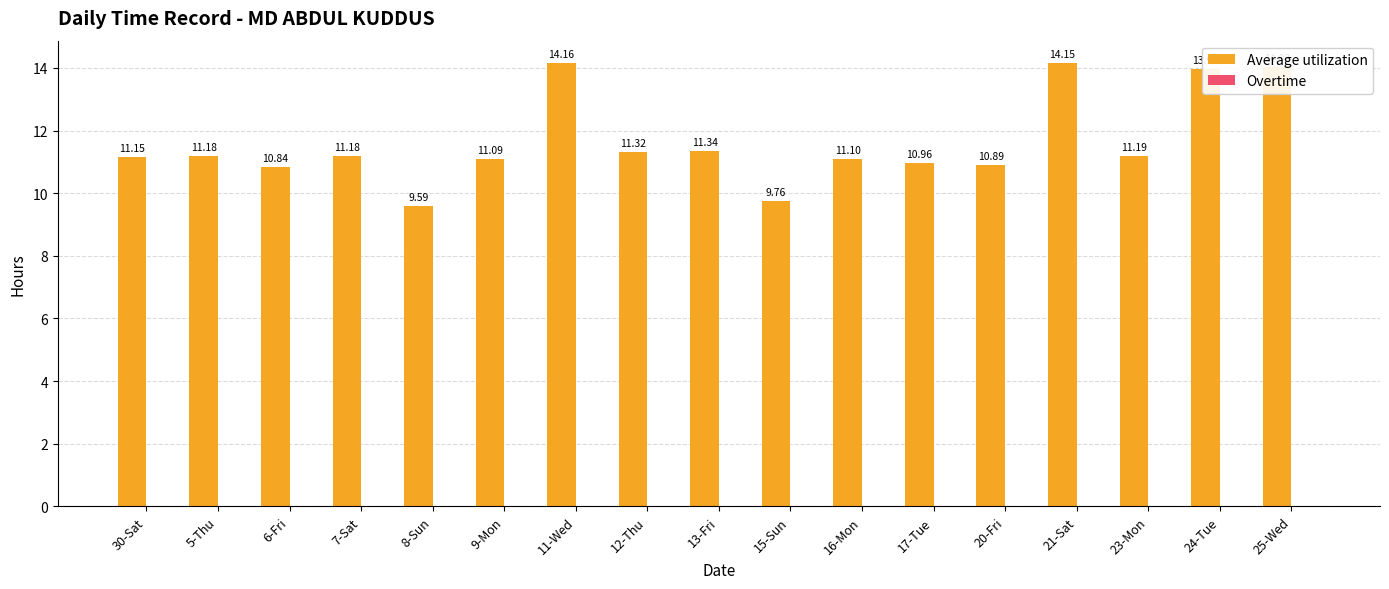

Between 7-Sat and 30-Sat, which is larger?

7-Sat